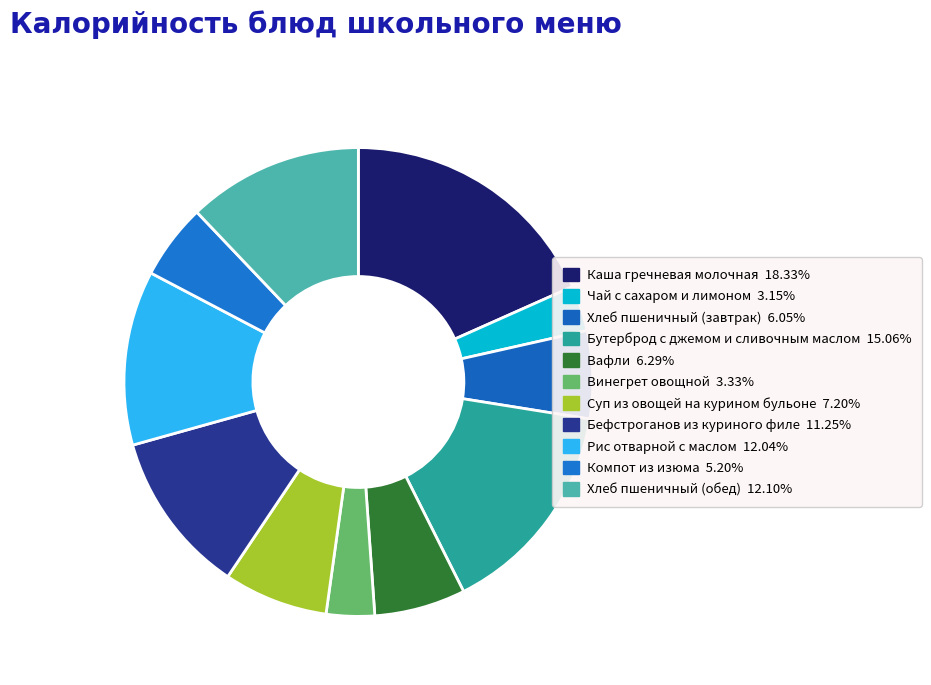

How many slices are in this pie chart?

11